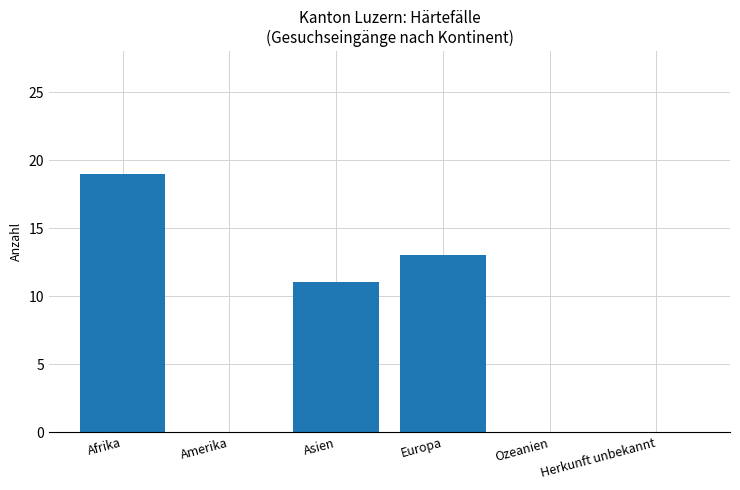

Is it true that the value at Asien is 11?

True